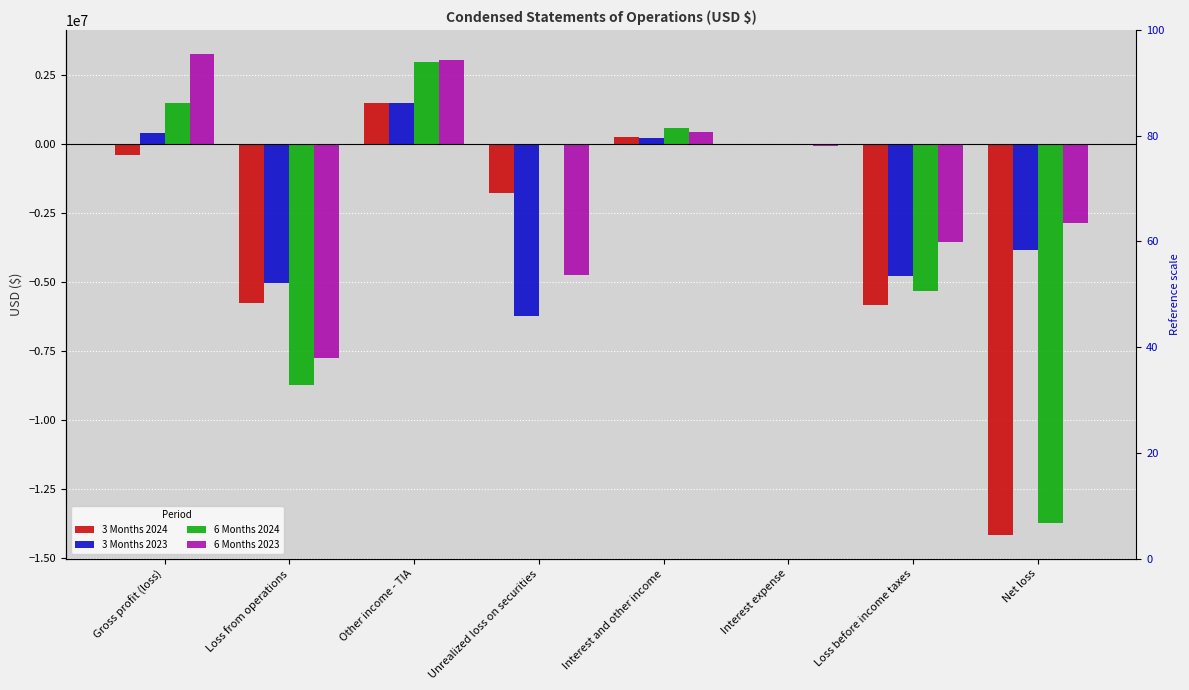

Between Loss before income taxes and Net loss, which series saw the biggest shift?

6 Months 2024